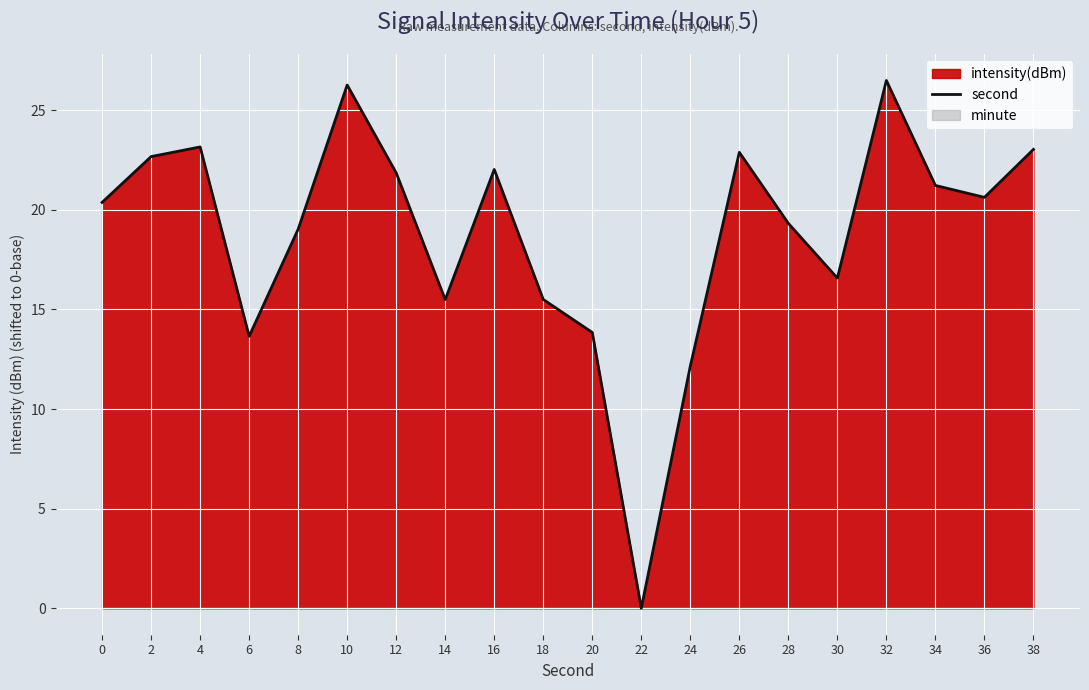

Which category has the lowest value across all series?

22